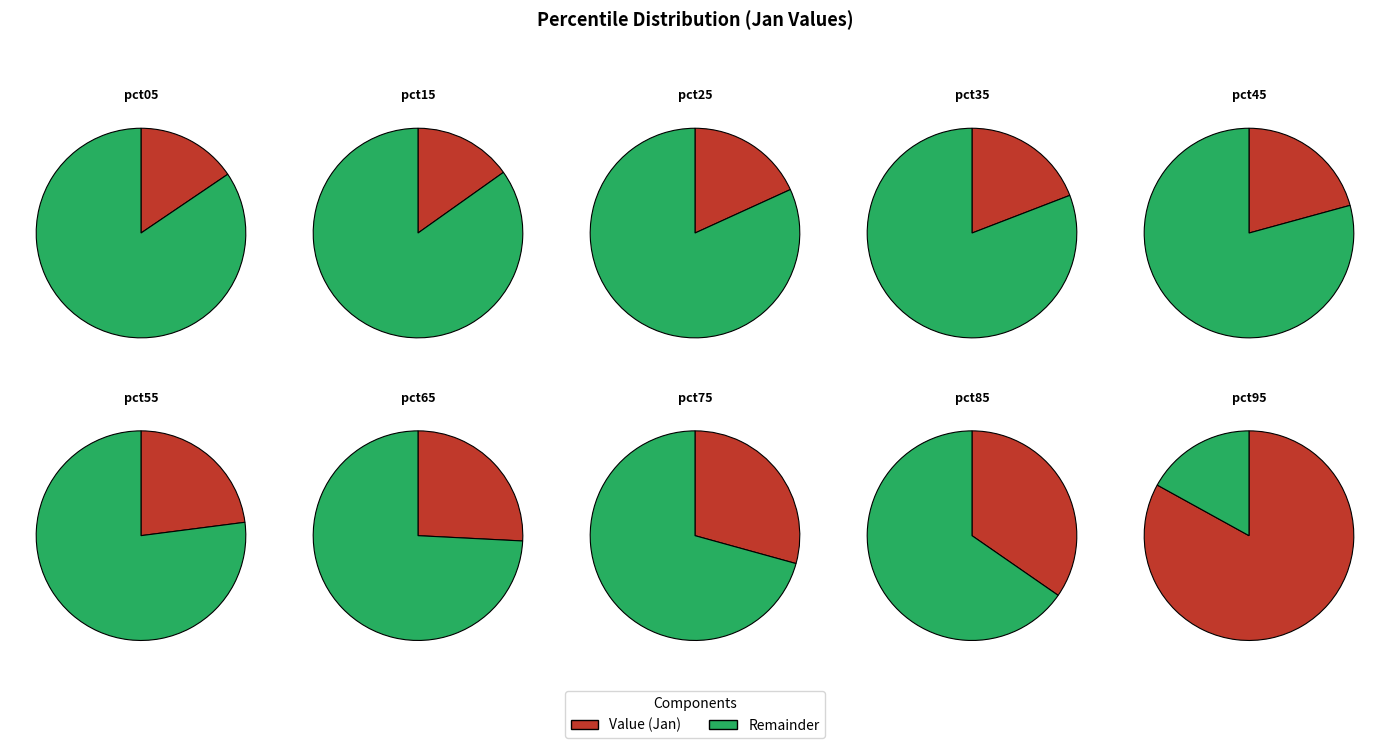

Rank the categories by value from highest to lowest.

pct95, pct85, pct75, pct65, pct55, pct45, pct35, pct25, pct05, pct15